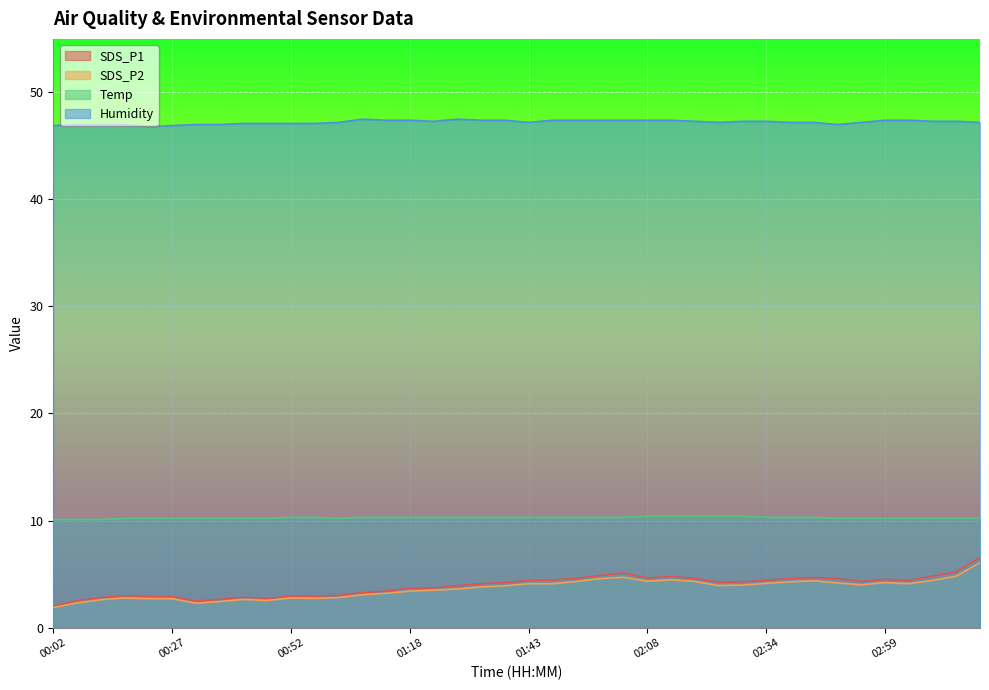

The value of SDS_P1 at 03:14 is 7.1. True or false?

False